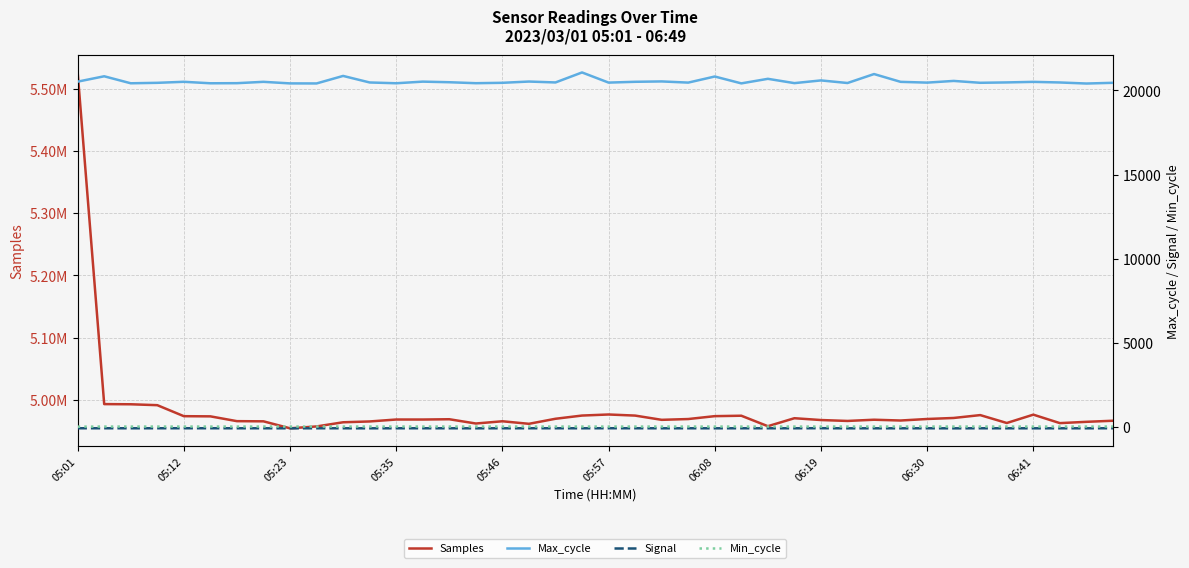

At how many categories does at least one series exceed 5419451?

1